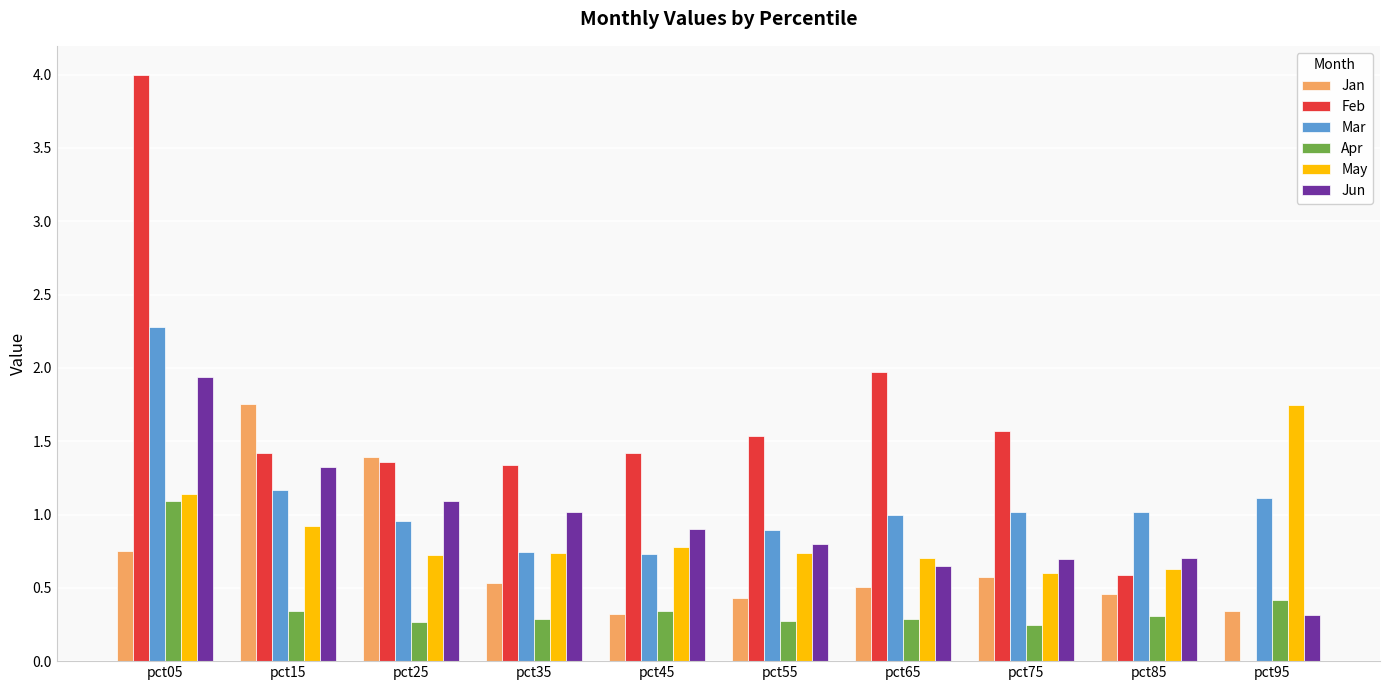

How many groups of bars are there?

10